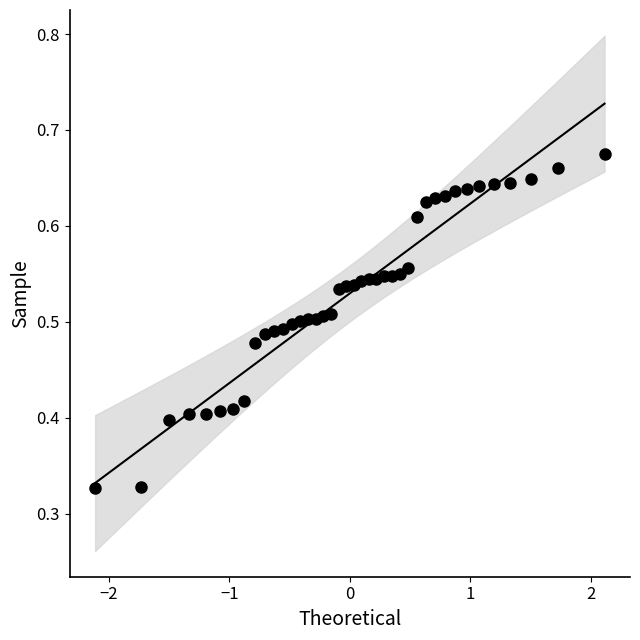

What is the range of X values (max minus min)?

4.2